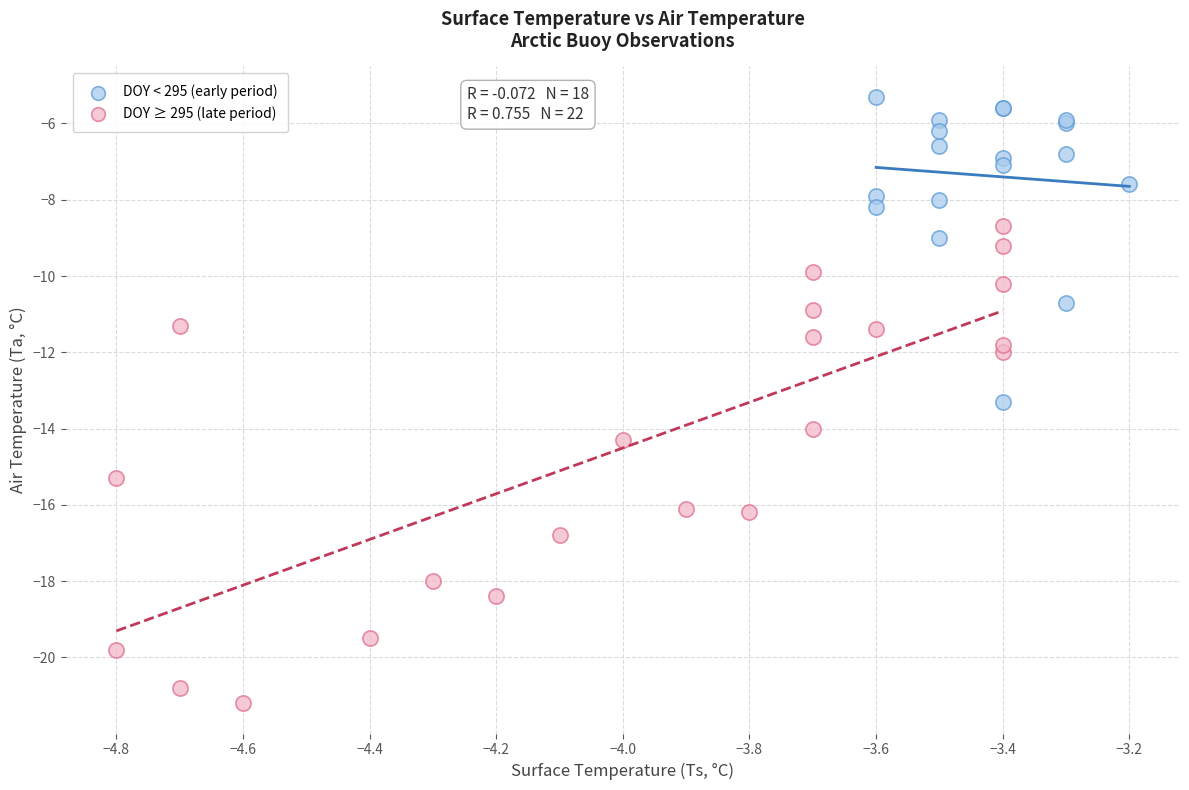

Which series has the largest Y range (max minus min)?

DOY ≥ 295 (late period)